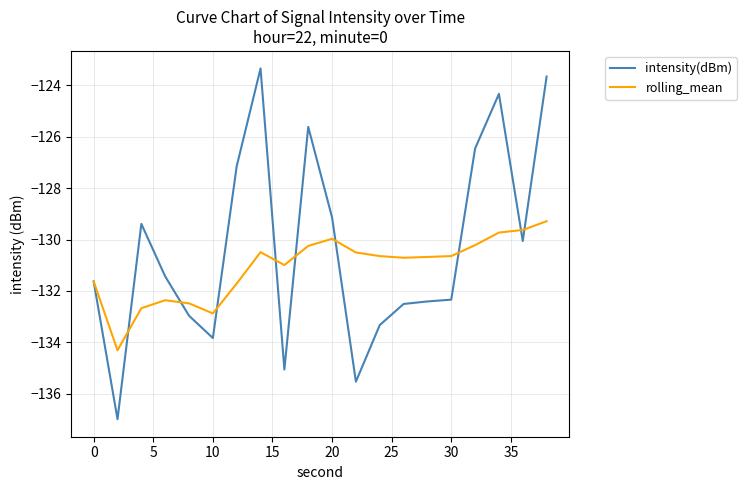

What is the greatest value displayed?

-123.3